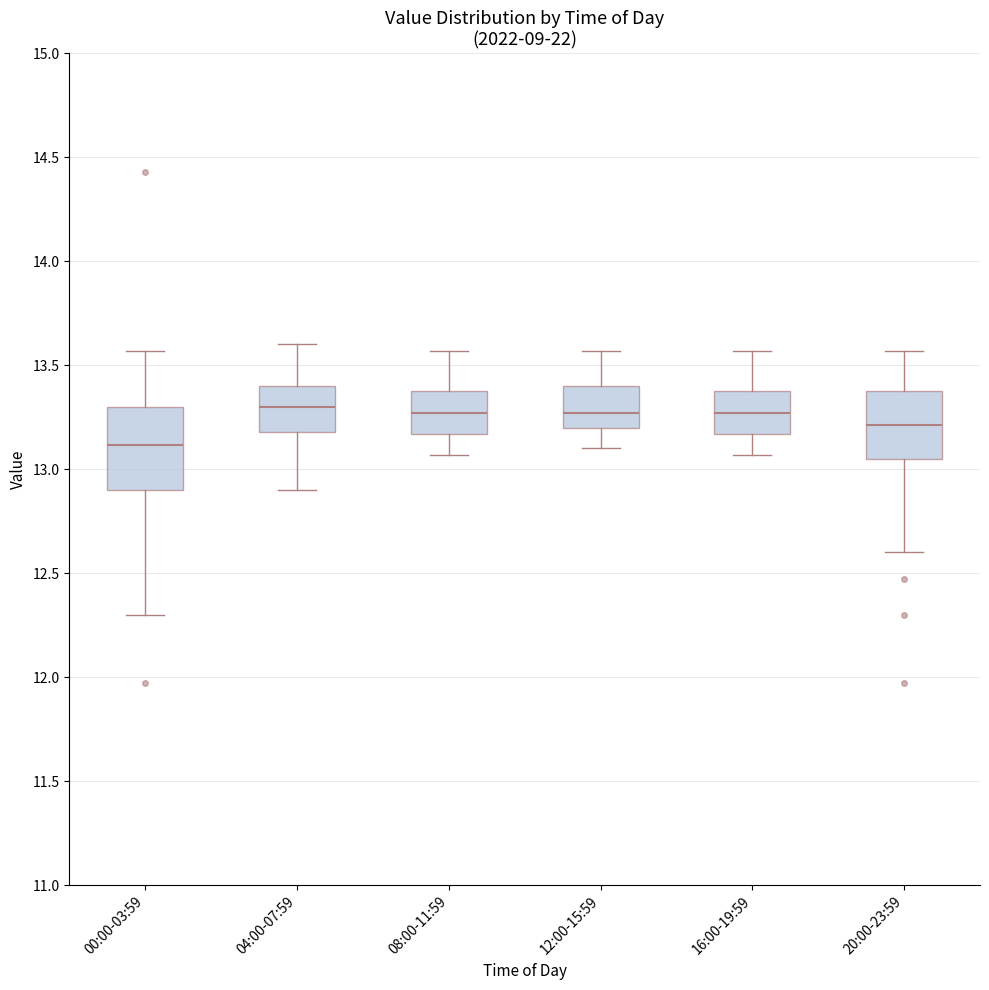

Reading left to right, transcribe this box plot: for each box, give where its median line is, the range the box spans, and where its two whiskers end, as read against the y-axis. The values are not printed on the chart, so give them approximately, as read against the axis.

00:00-03:59: median 13.10, box 12.90 to 13.30, whiskers 12.30 to 13.55
04:00-07:59: median 13.30, box 13.20 to 13.40, whiskers 12.90 to 13.60
08:00-11:59: median 13.25, box 13.15 to 13.40, whiskers 13.05 to 13.55
12:00-15:59: median 13.25, box 13.20 to 13.40, whiskers 13.10 to 13.55
16:00-19:59: median 13.25, box 13.15 to 13.40, whiskers 13.05 to 13.55
20:00-23:59: median 13.20, box 13.05 to 13.40, whiskers 12.60 to 13.55